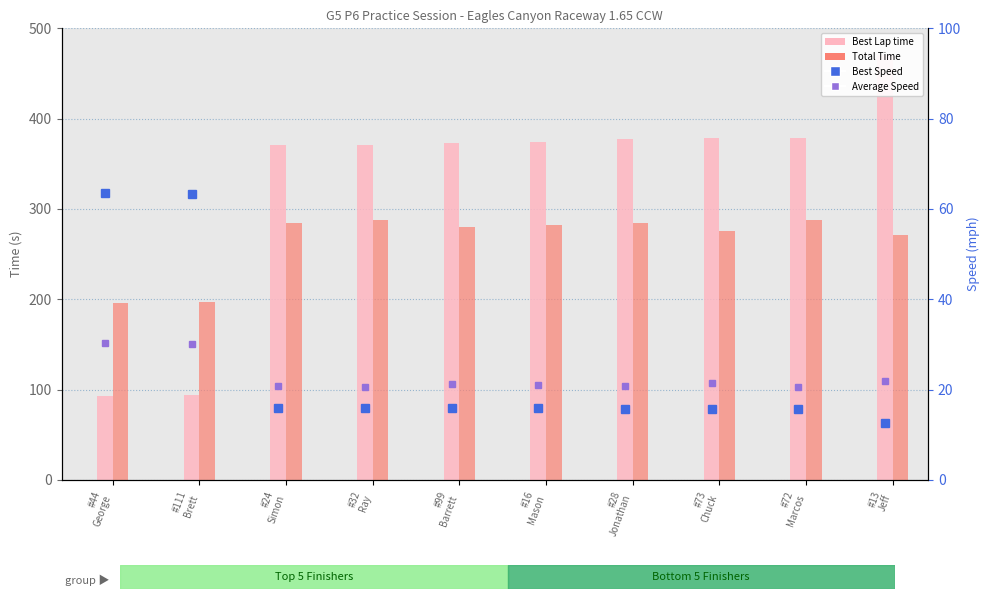

How many values in the Best Speed series are below 15?

1